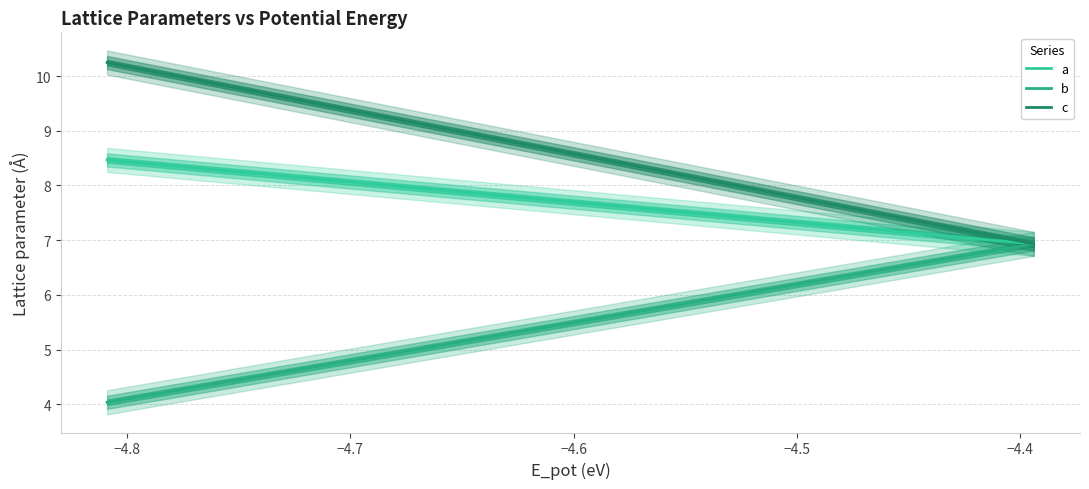

What are all the series names shown in the legend?

a, b, c